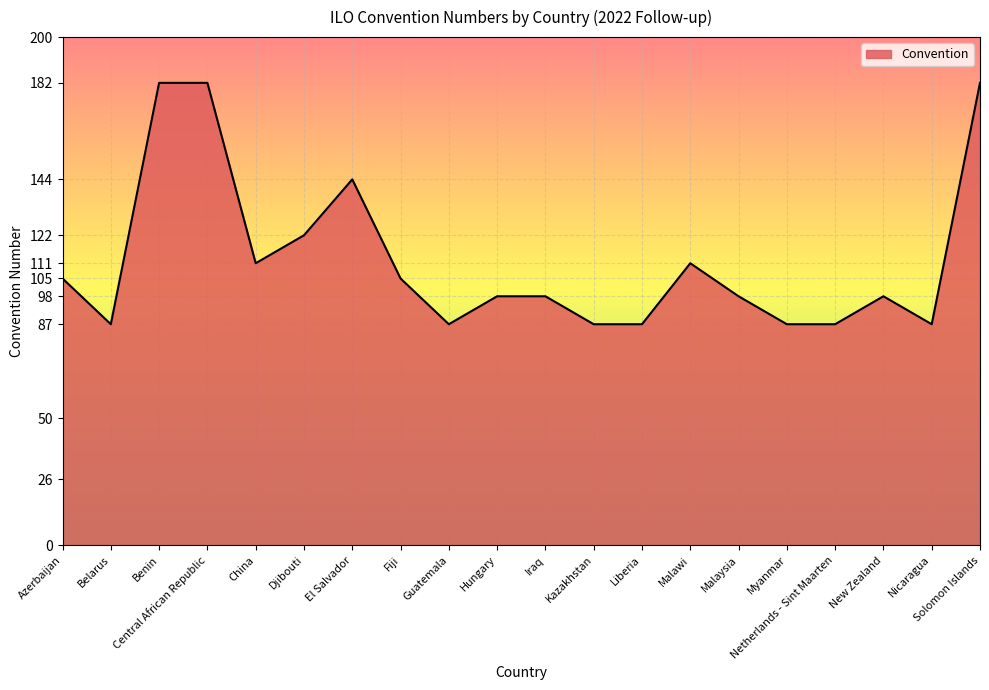

What is the smallest value displayed?

87